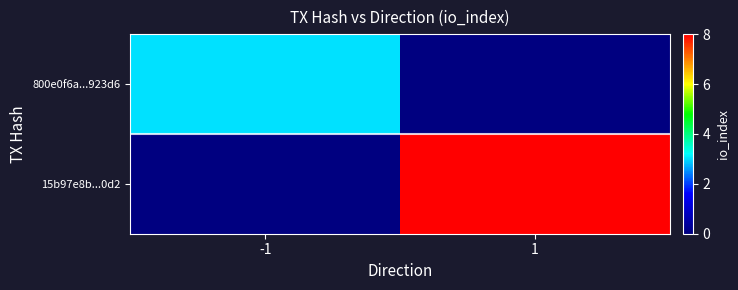

Which series has the widest spread of values?

15b97e8b...0d2